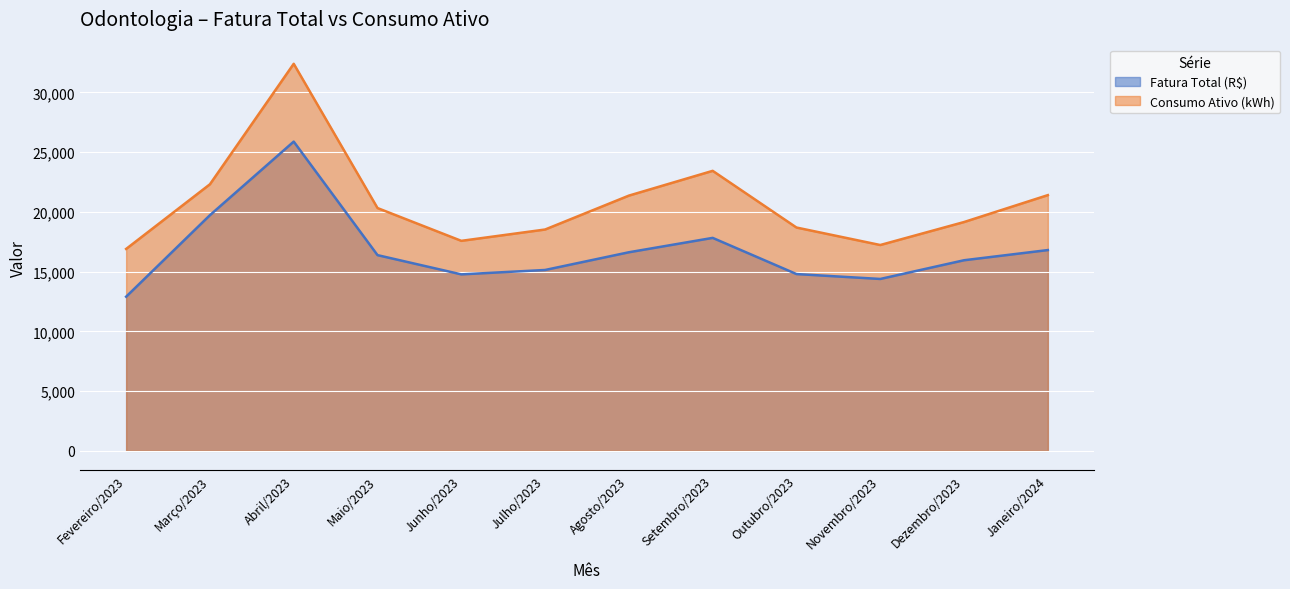

The Consumo Ativo (kWh) series shows 6210.1 at Dezembro/2023. True or false?

False